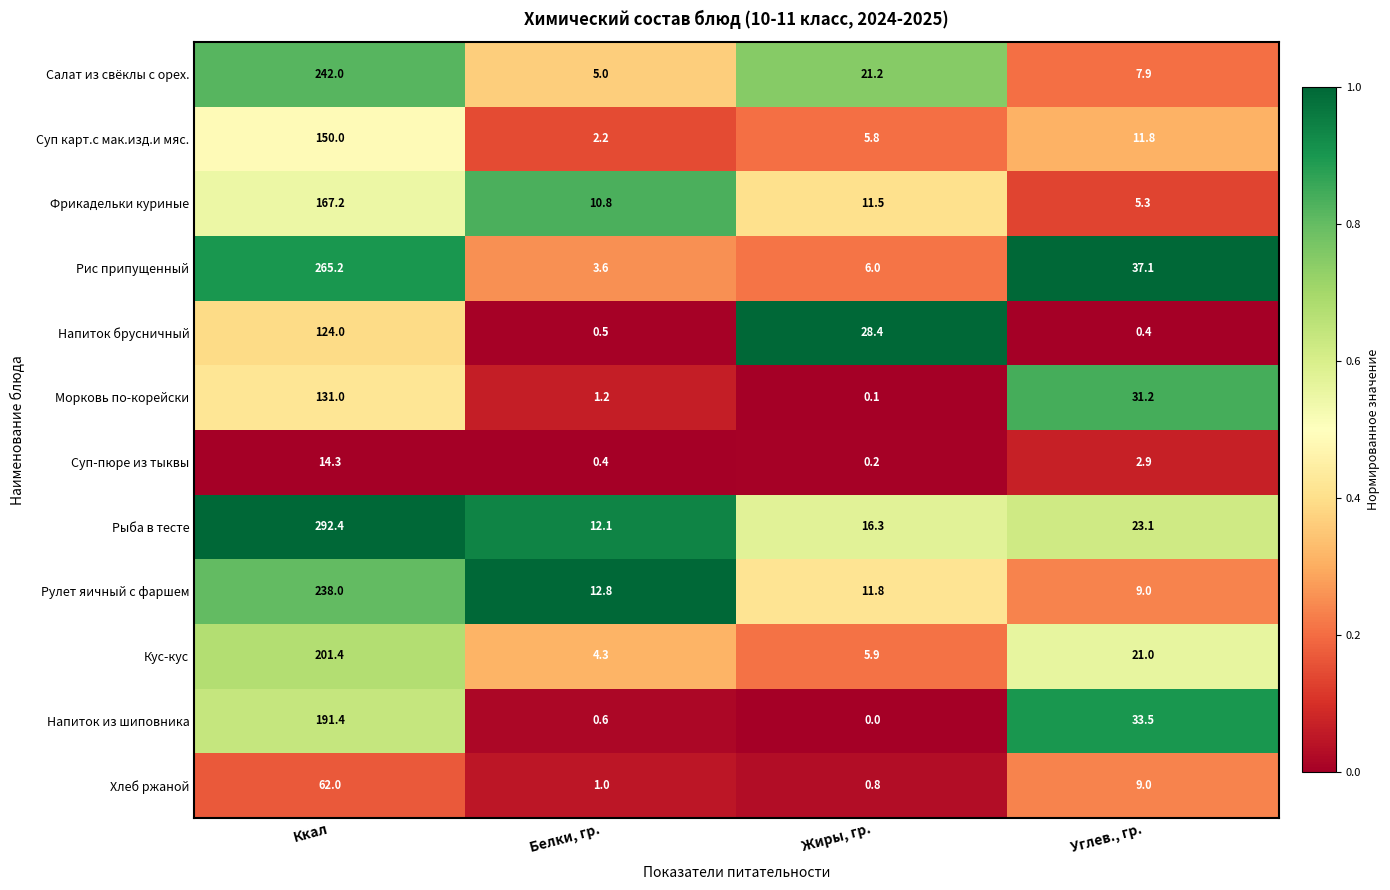

At which label is Рыба в тесте closest to 152?

Углев., гр.